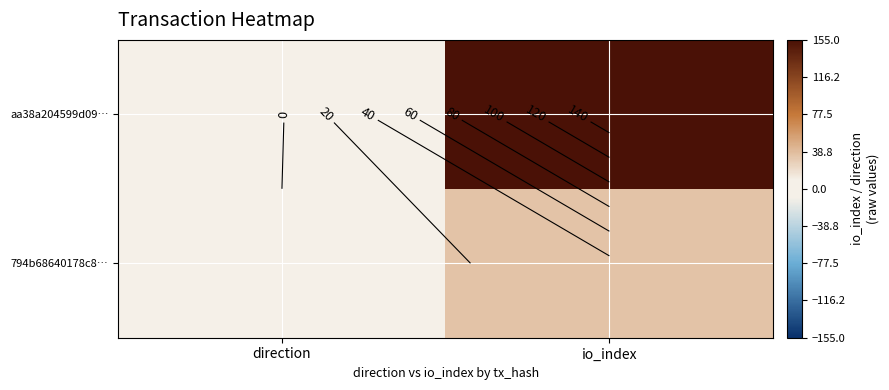

What is the difference between the maximum and minimum values in the 794b68640178c8… series?

33